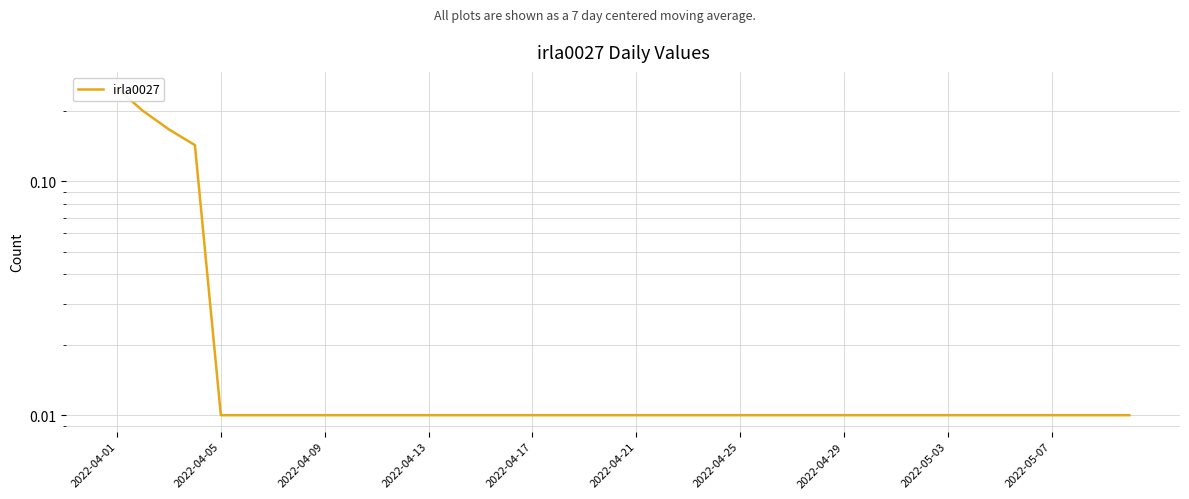

What is the difference between the second highest and minimum values?

0.2